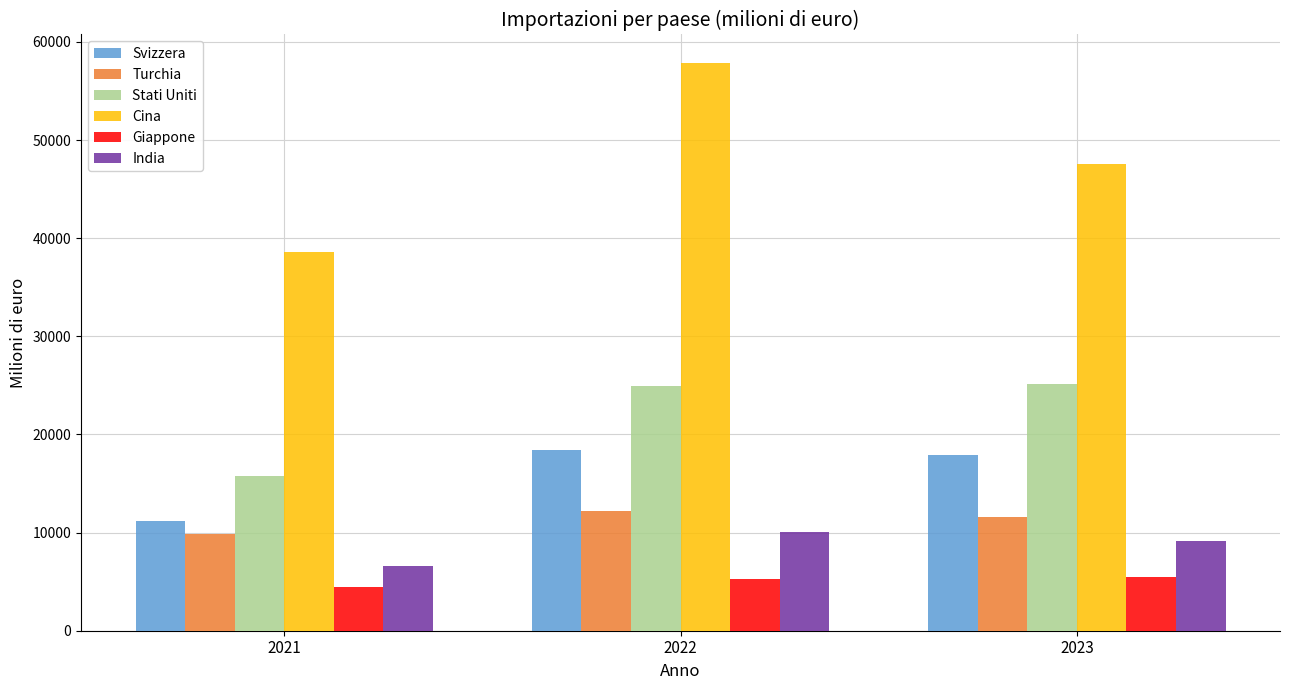

Is the value of Giappone at 2022 greater than the value of Turchia at 2023?

No